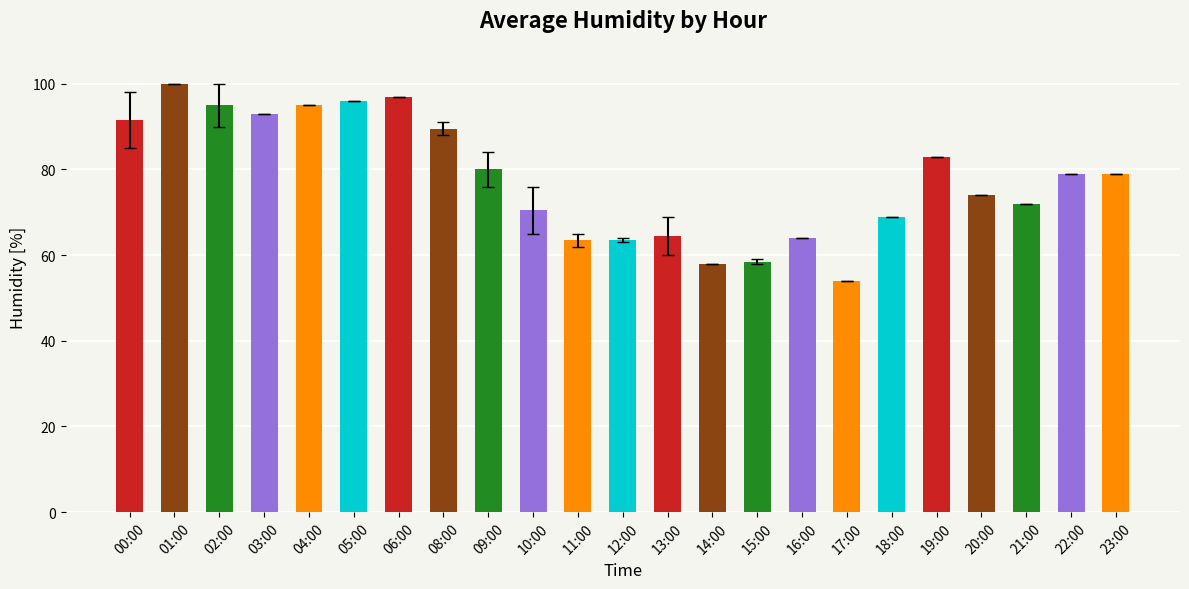

What is the average value?

77.8